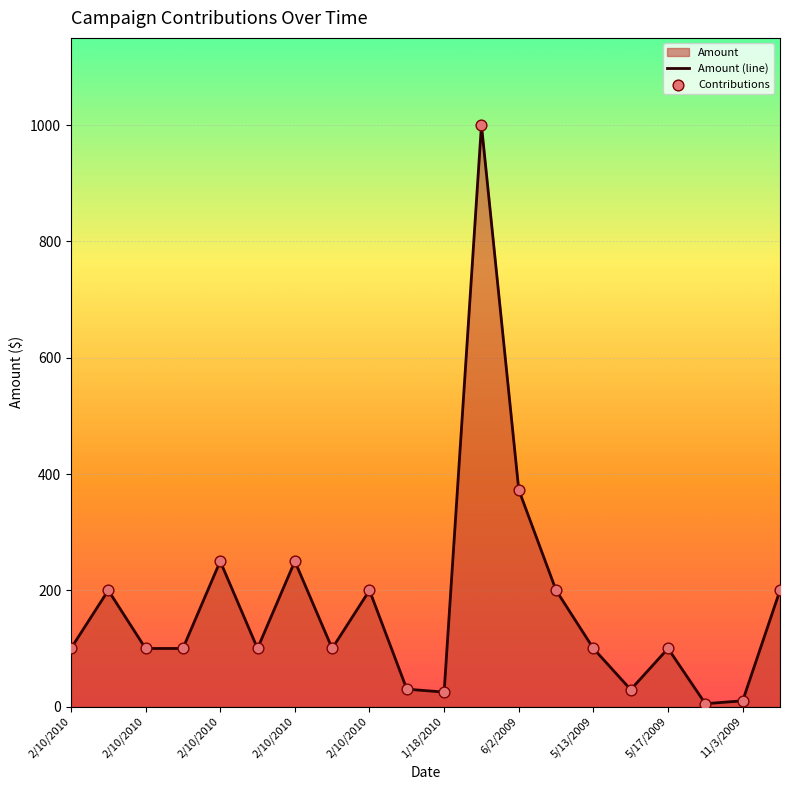

Which series contains the highest Y value?

Amount (line)